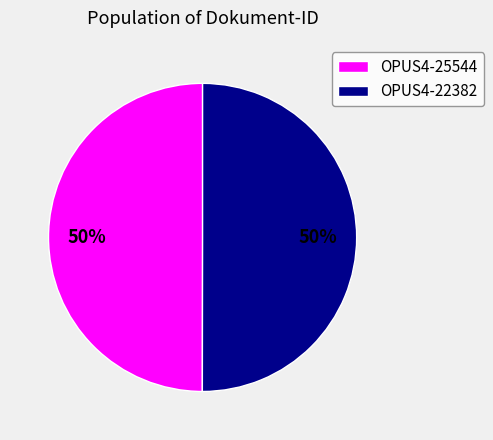

Do OPUS4-25544 and OPUS4-22382 together represent more than half of the pie?

Yes